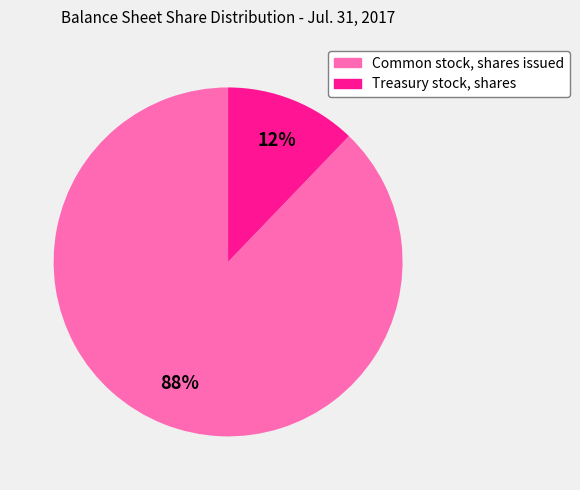

Rank the categories by value from lowest to highest.

Treasury stock, shares, Common stock, shares issued